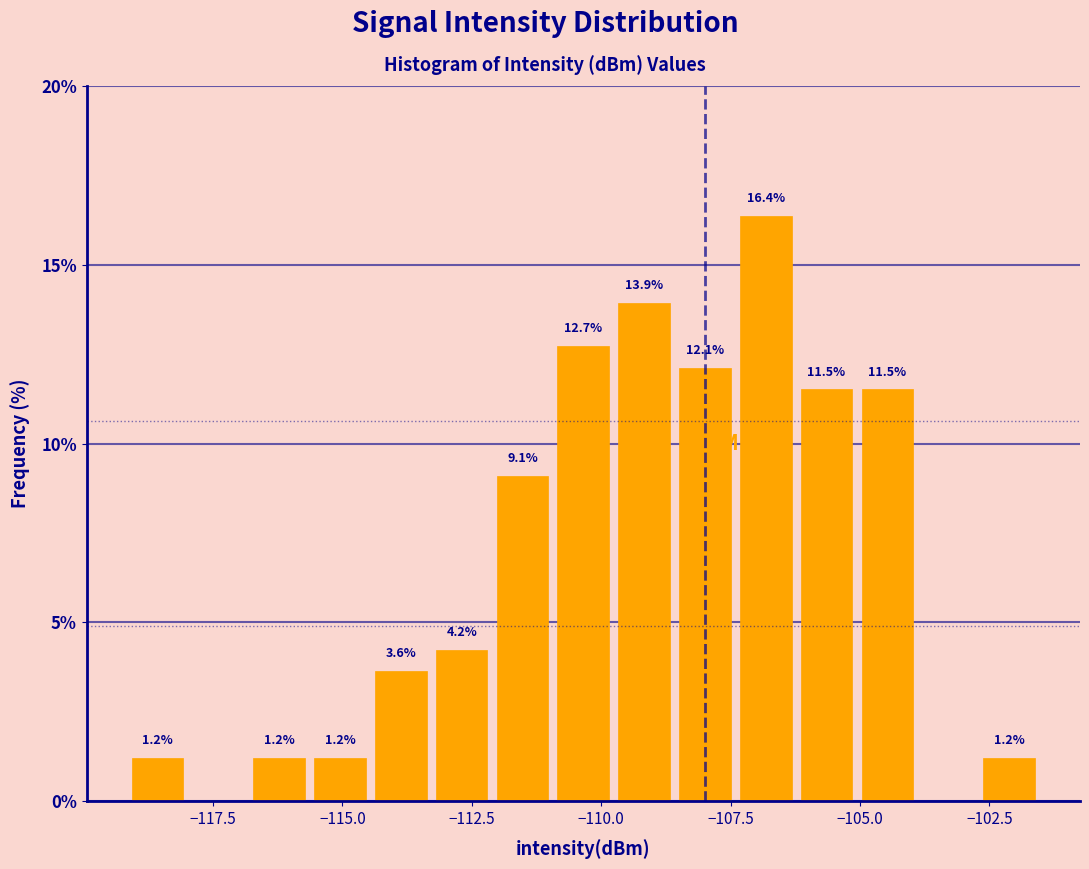

Around what value on the x-axis is the tallest bar? Give the approximate position of its centre, as read against the axis.

-107.0